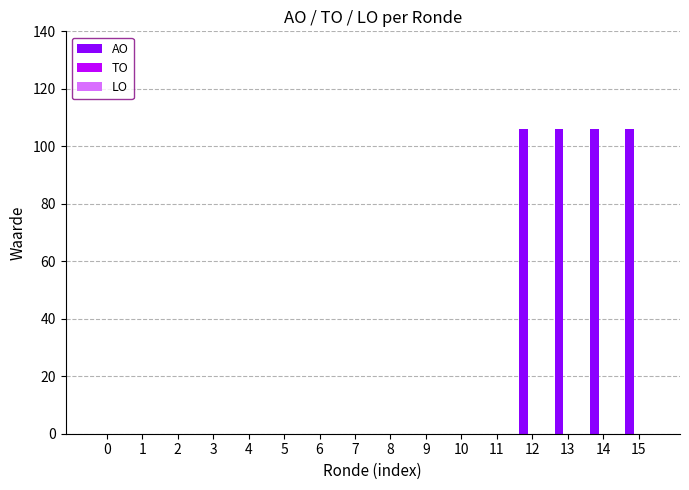

What is the maximum value shown in the chart?

106